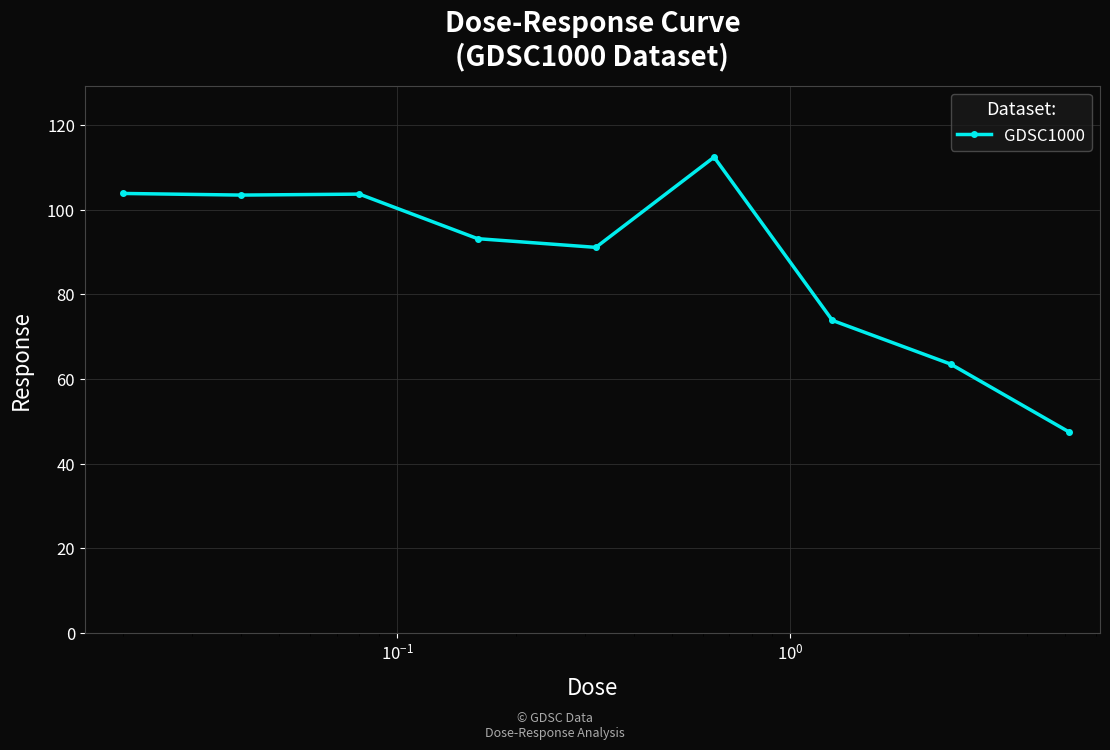

True or false: the data has more than 0 interior local peaks.

True